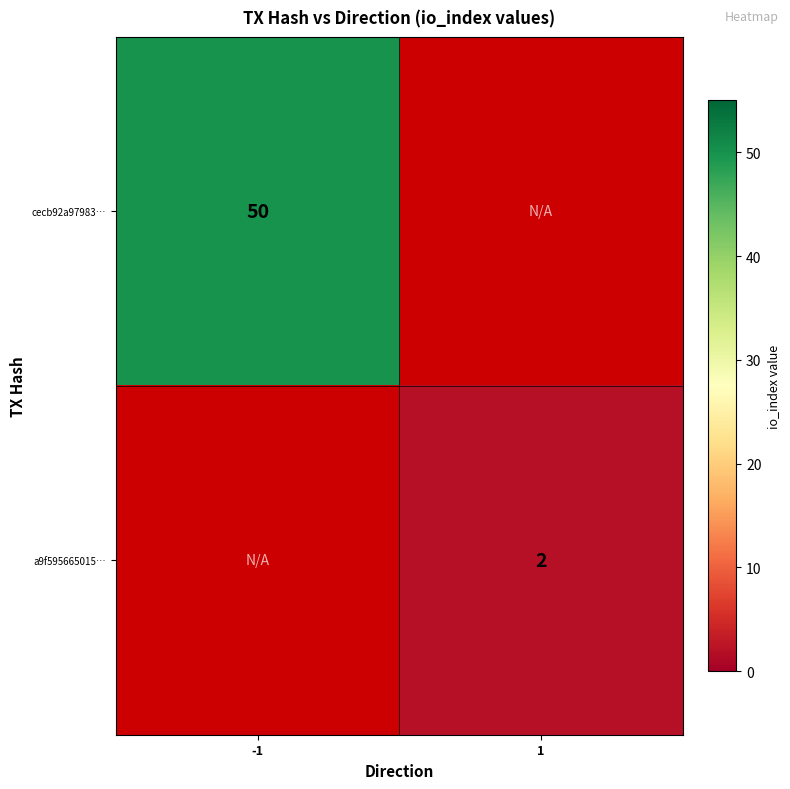

Which category has the lowest value across all series?

1